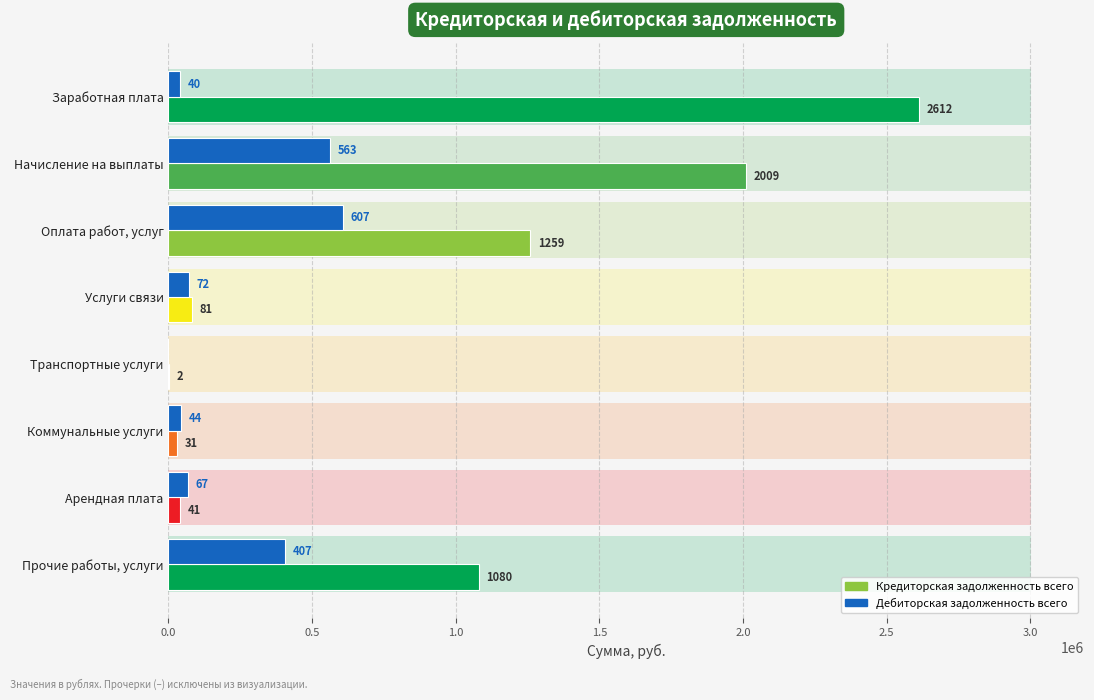

What is the sum of all Кредиторская задолженность всего values?

7114970.5